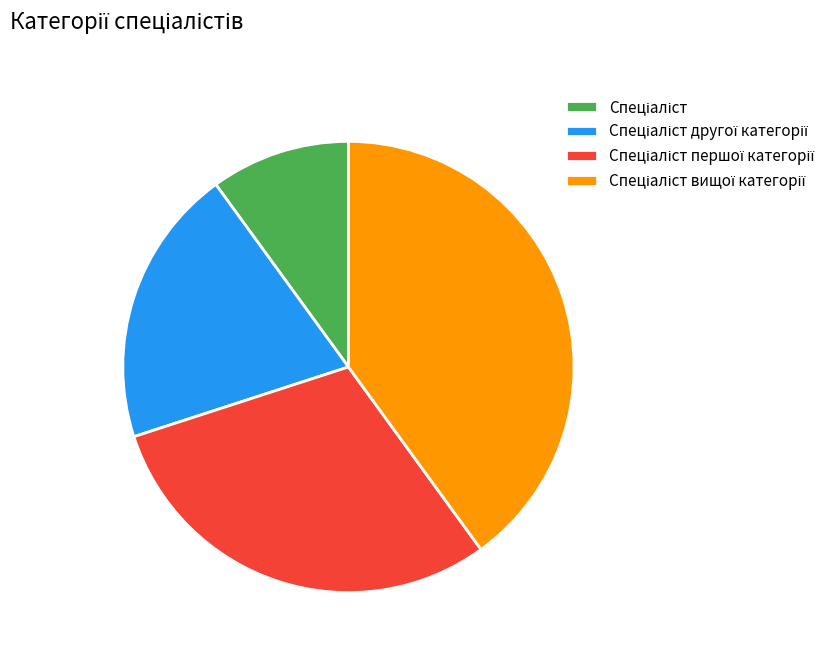

Is there any slice that represents more than half of the pie?

No